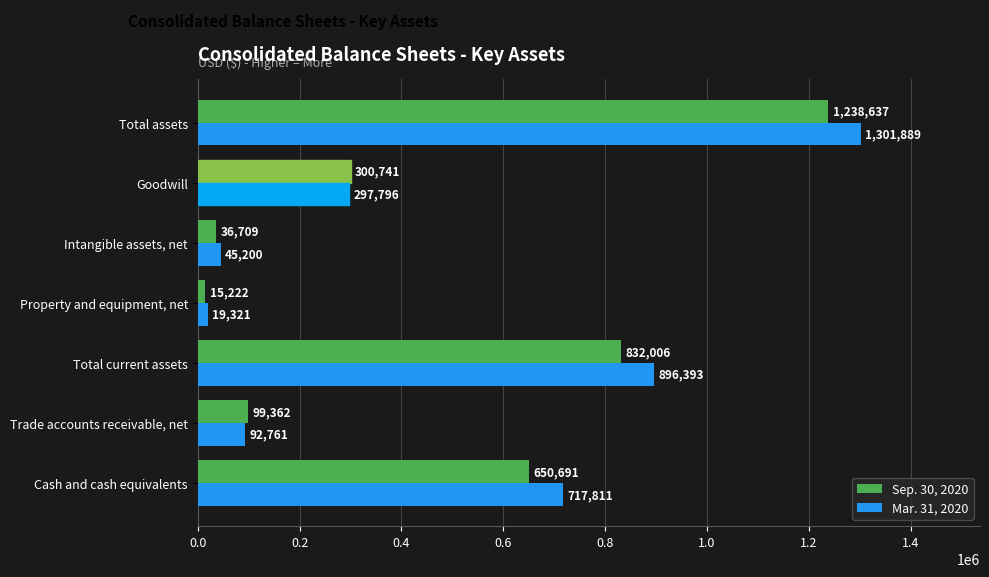

At which label is Sep. 30, 2020 closest to 626929?

Cash and cash equivalents